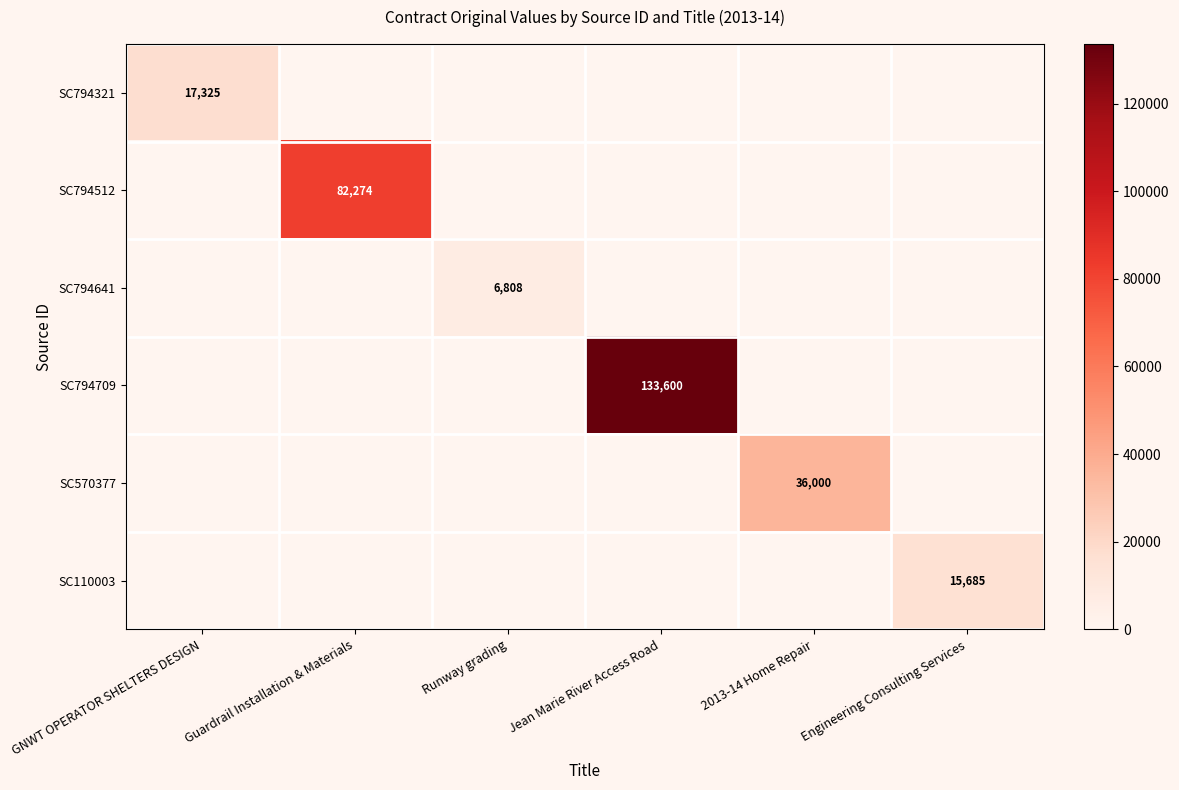

Is the value of SC794709 at Jean Marie River Access Road greater than the value of SC794512 at Guardrail Installation & Materials?

Yes